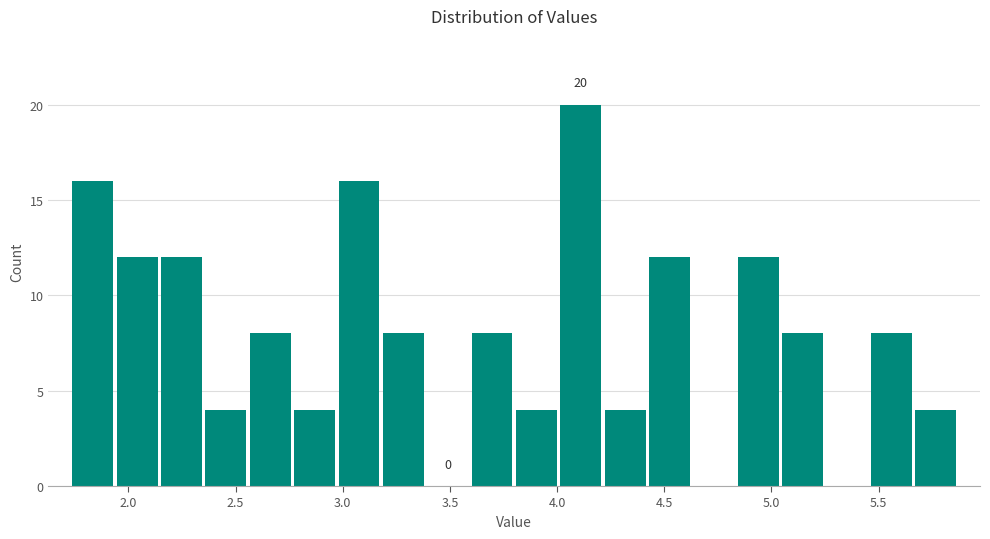

Over which range of the x-axis is the bar tallest?

4.00 to 4.20